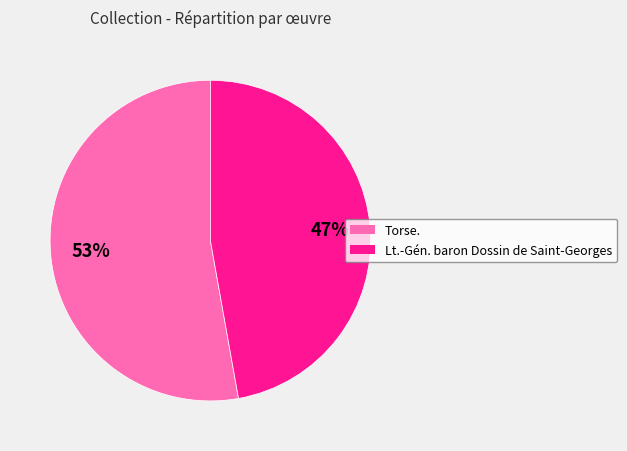

The Torse. slice represents 53% of the pie. True or false?

True